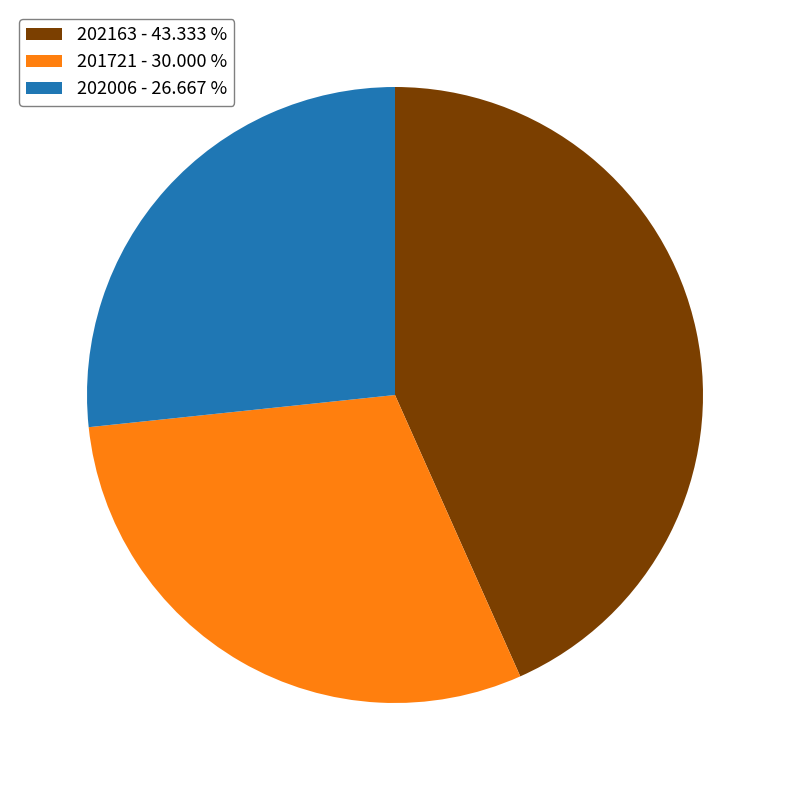

Is 201721 - 30.000 % the majority of the pie?

No